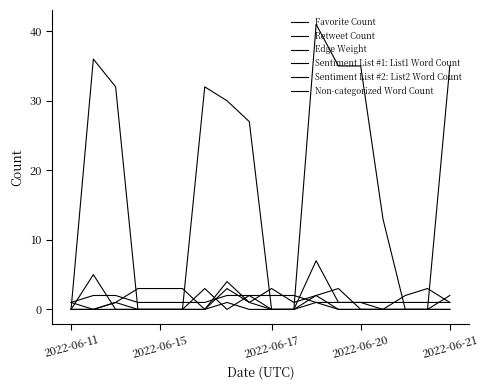

Where is the first local maximum for Non-categorized Word Count?

2022-06-15